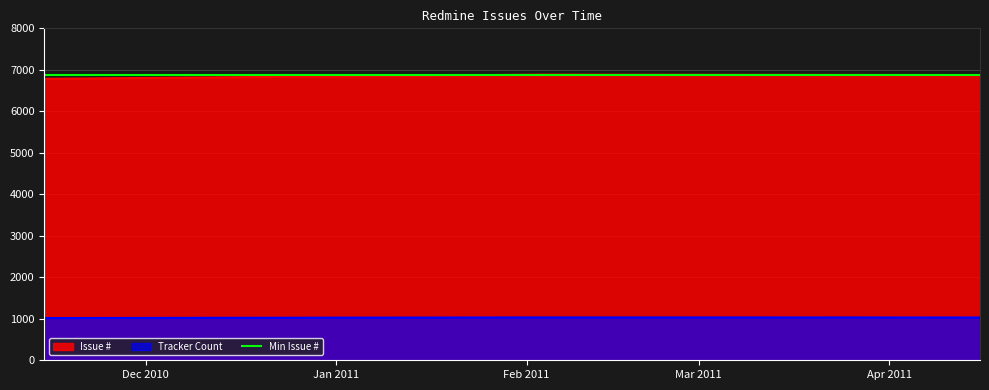

What is the maximum value for Issue #?

6885.0